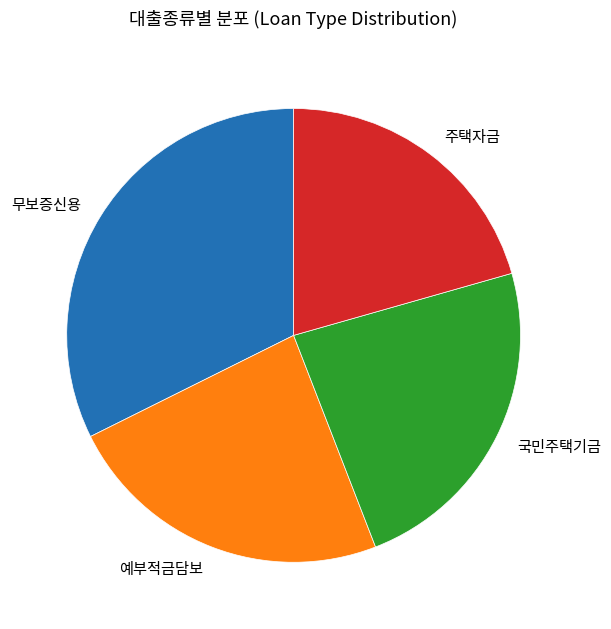

How many slices are in this pie chart?

4